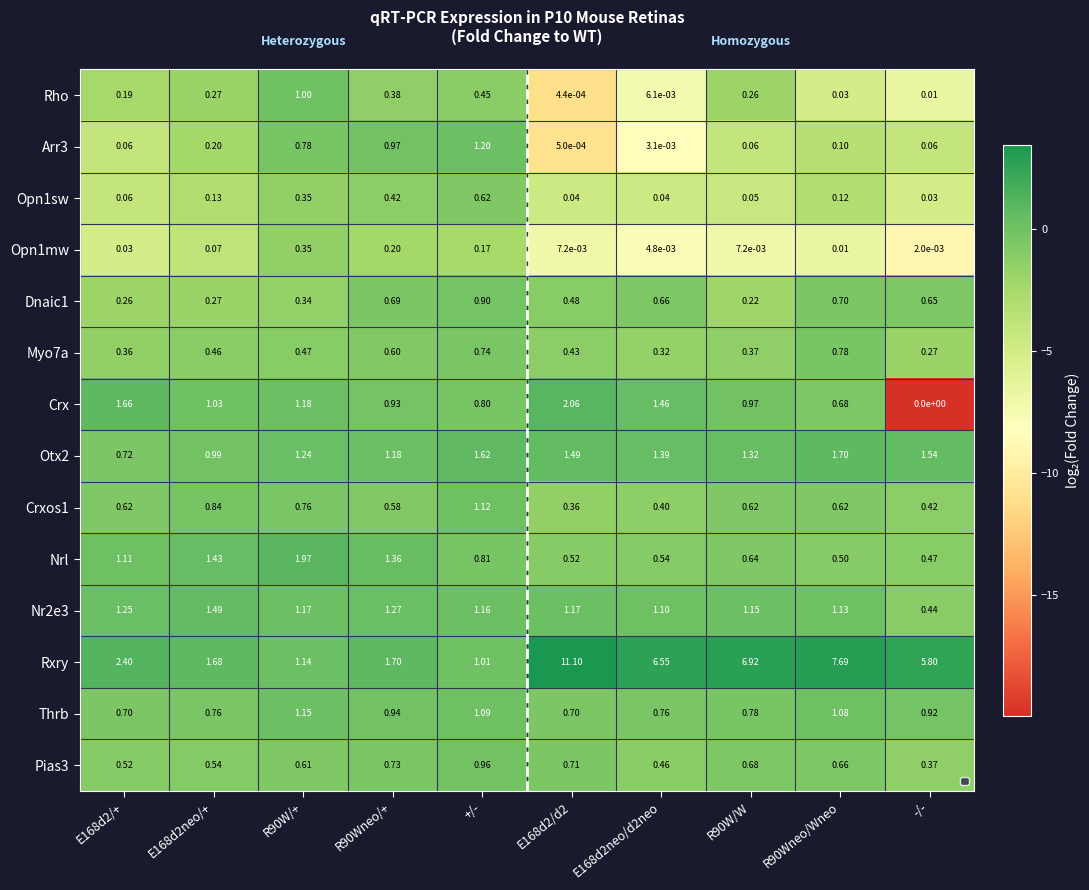

Between E168d2neo/+ and -/-, which series saw the biggest shift?

Rxry